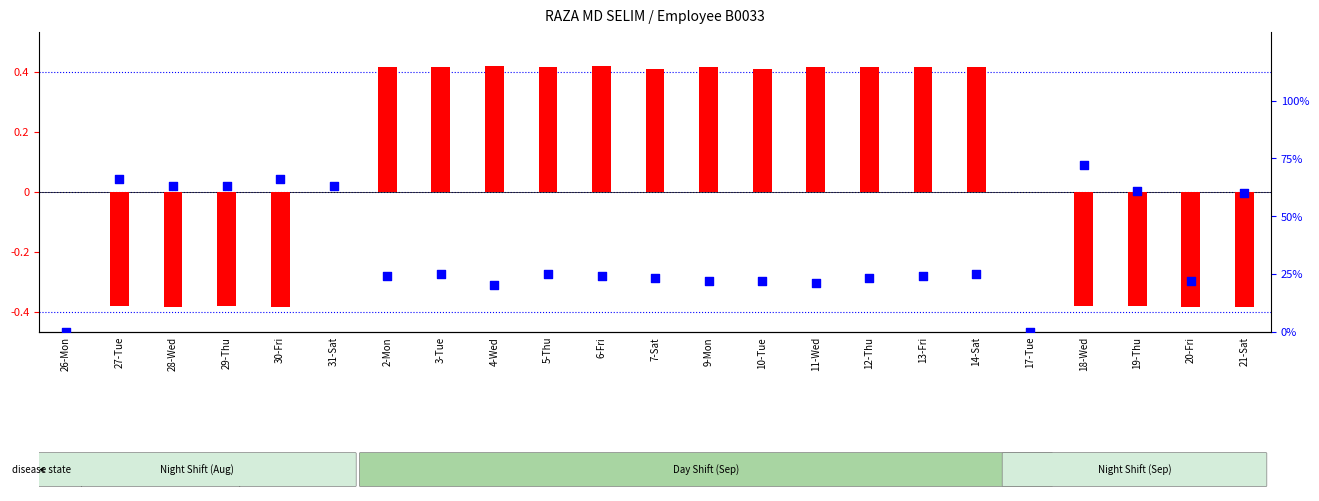

What are all the series names shown in the legend?

transformed count, percentile rank within the sample